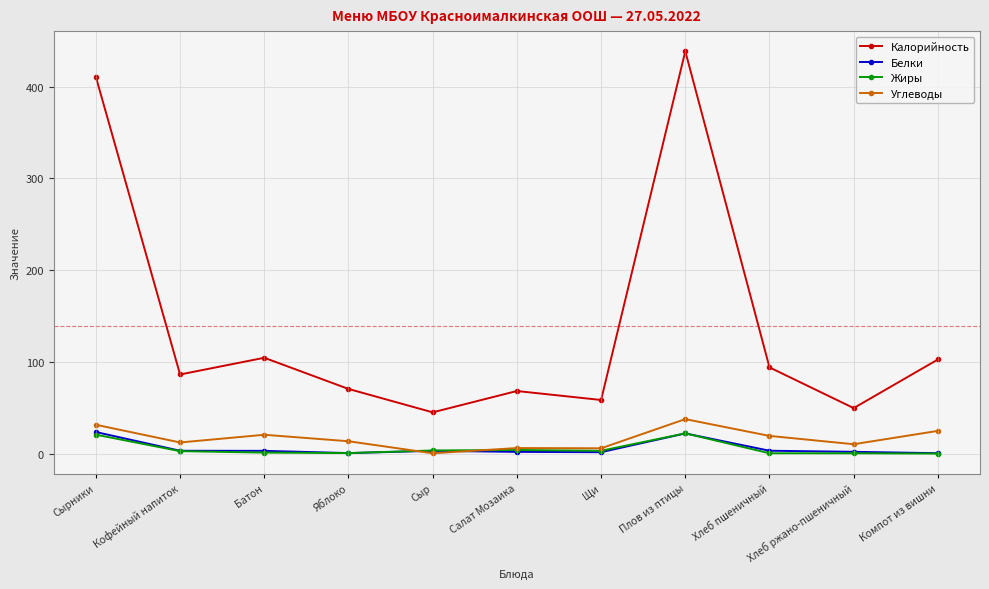

At which label does Углеводы first exceed 13?

Сырники